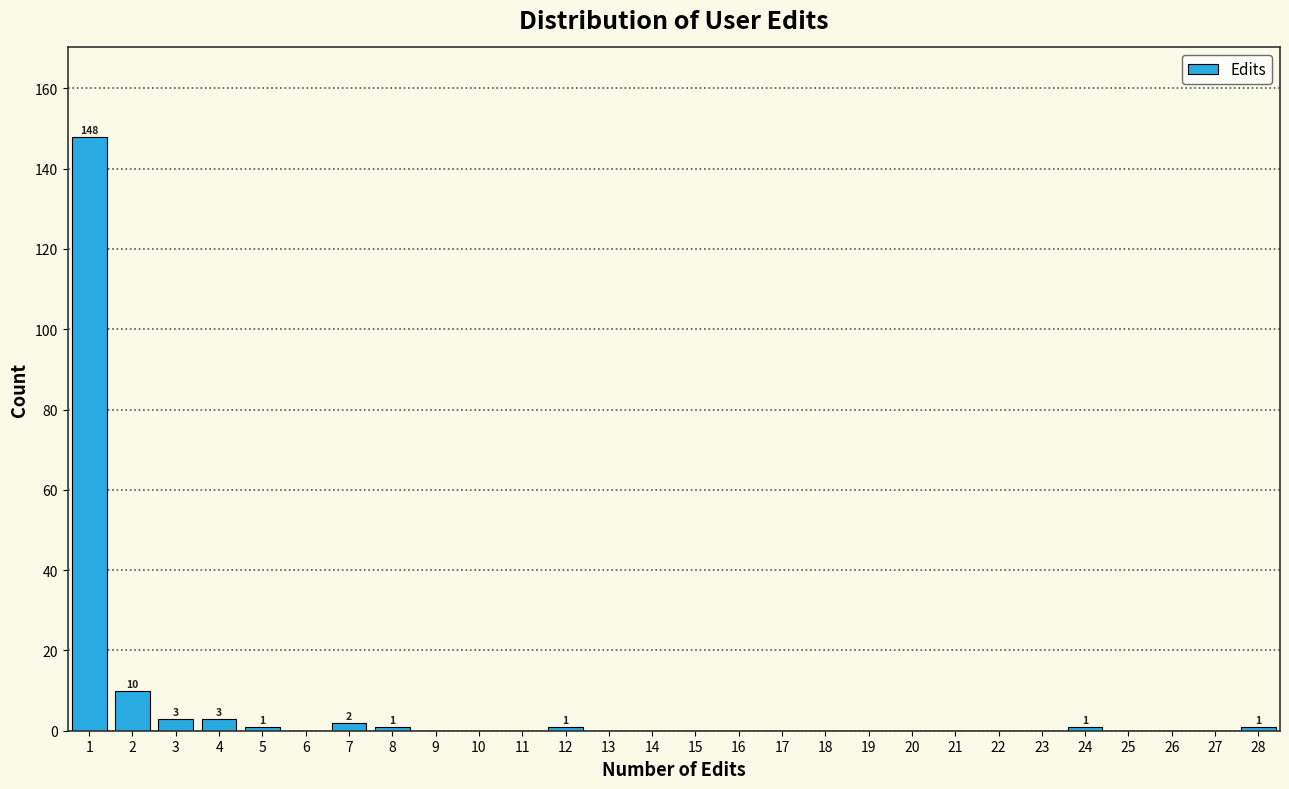

Over which range of the x-axis is the bar tallest?

0.5 to 1.5